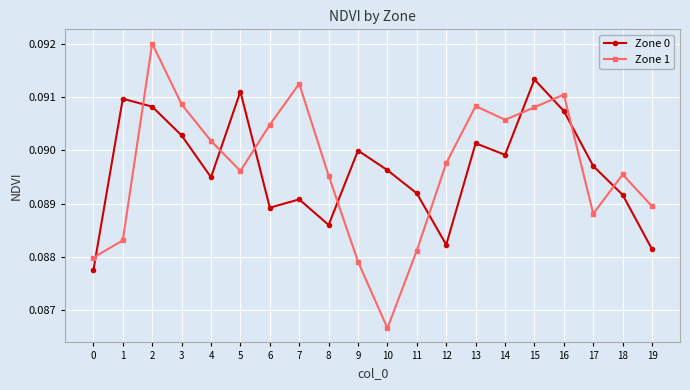

How many lines are shown in the chart?

2